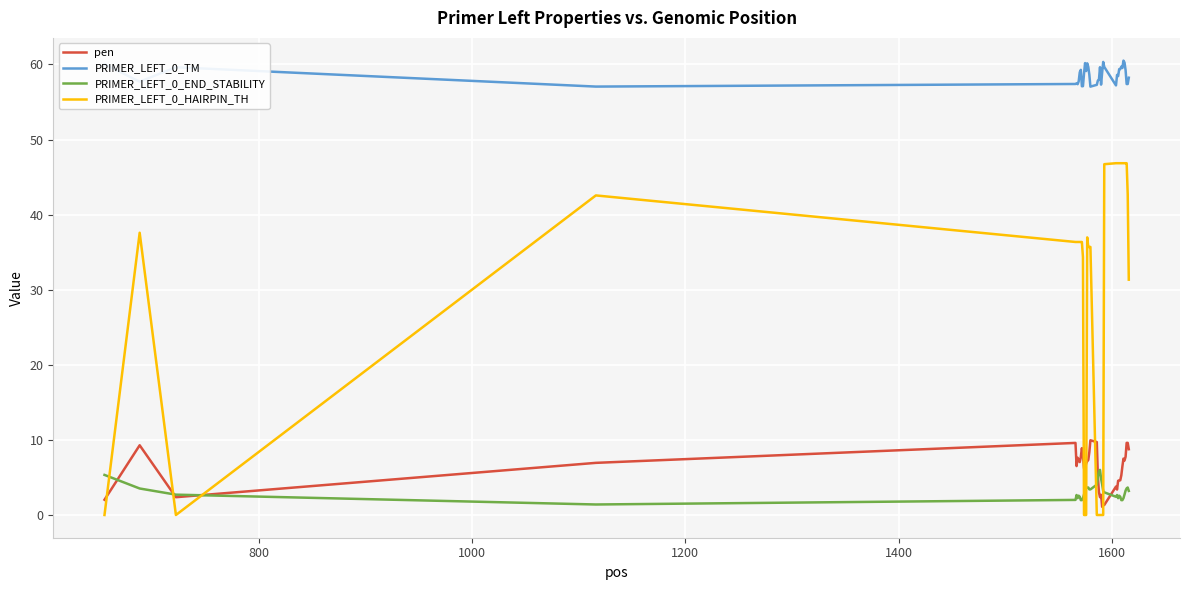

True or false: PRIMER_LEFT_0_END_STABILITY and PRIMER_LEFT_0_TM intersect in this chart.

False